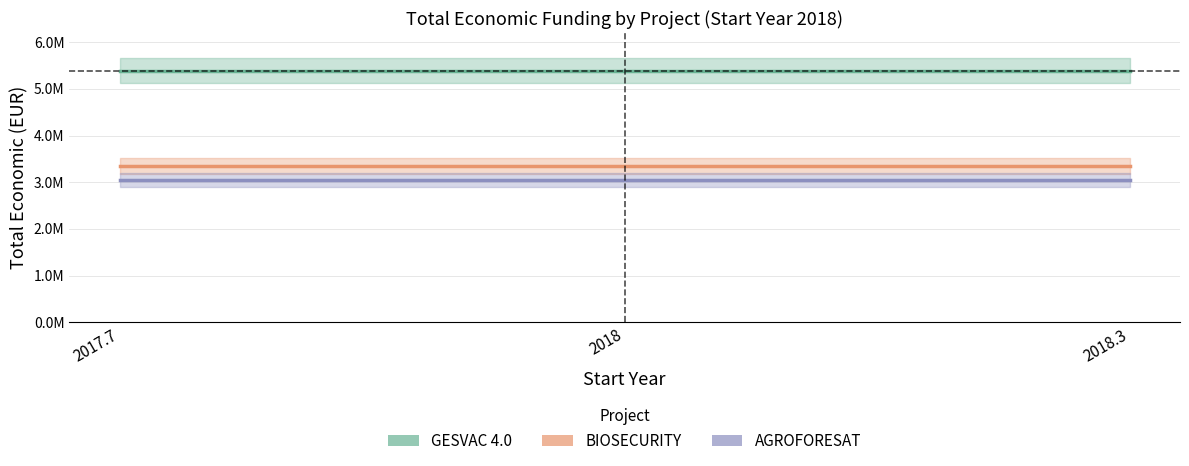

Reading left to right, list all the values displayed in this chart.

GESVAC 4.0: 5390598	5390598	5390598
BIOSECURITY: 3342252	3342252	3342252
AGROFORESAT: 3051573	3051573	3051573